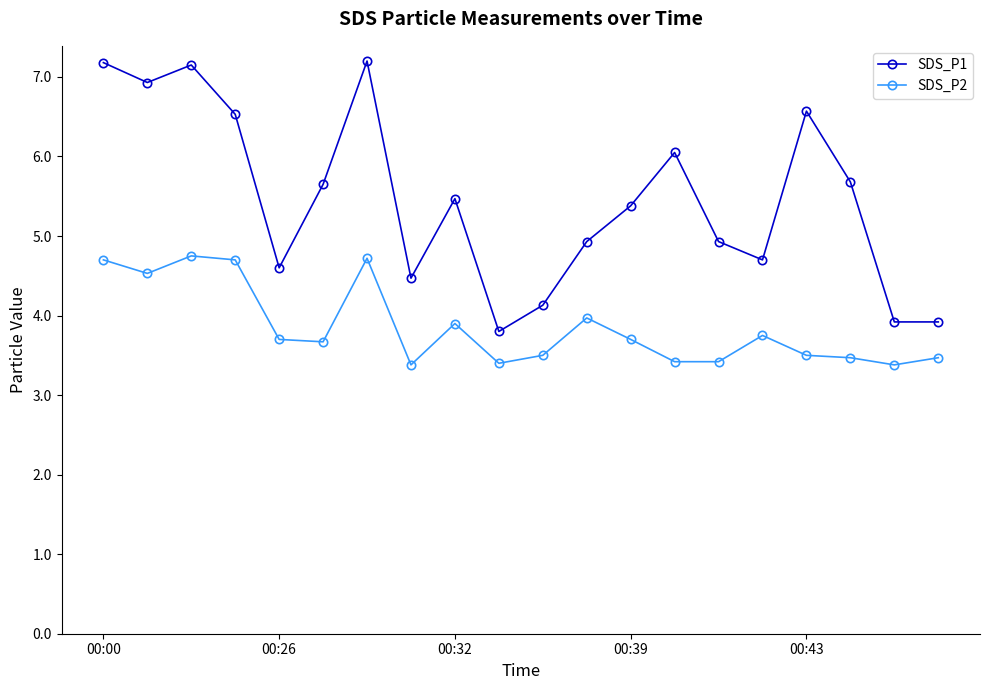

Rank the series by their average value, from highest to lowest.

SDS_P1, SDS_P2